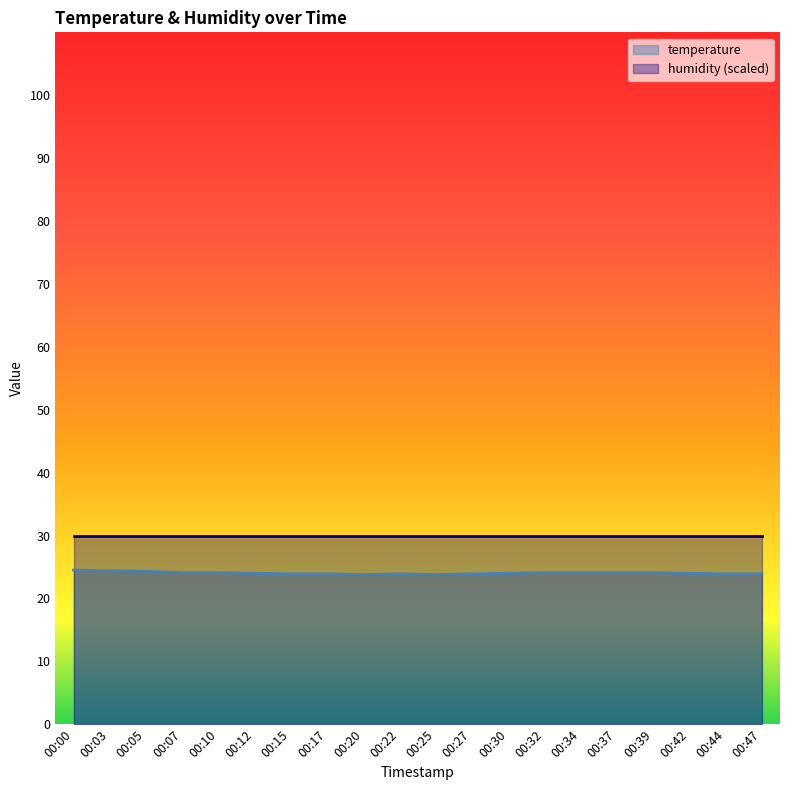

Reading left to right, list all the values displayed in this chart.

24.5	24.4	24.3	24.1	24.1	24.0	23.9	23.9	23.8	23.9	23.8	23.9	24.0	24.1	24.1	24.1	24.1	24.0	23.9	23.9